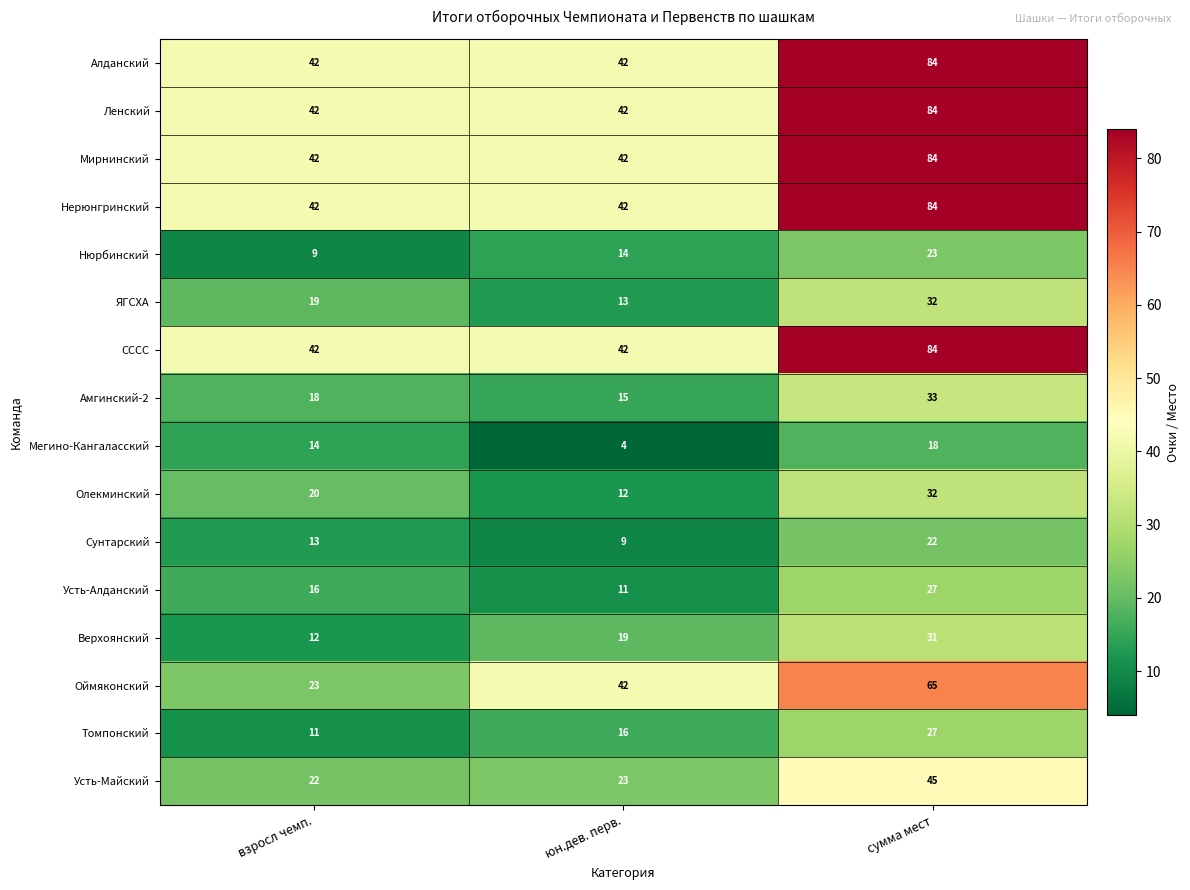

What is the sum of all Верхоянский values?

62